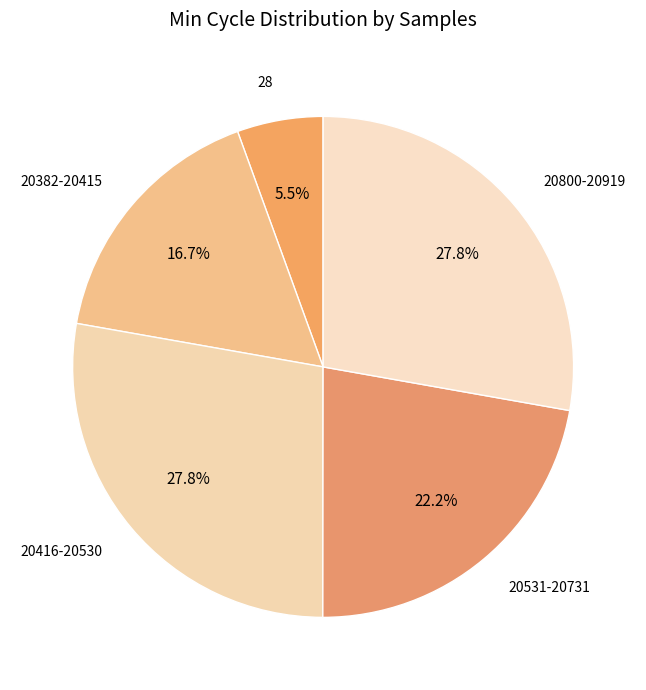

How many segments does this pie chart have?

5